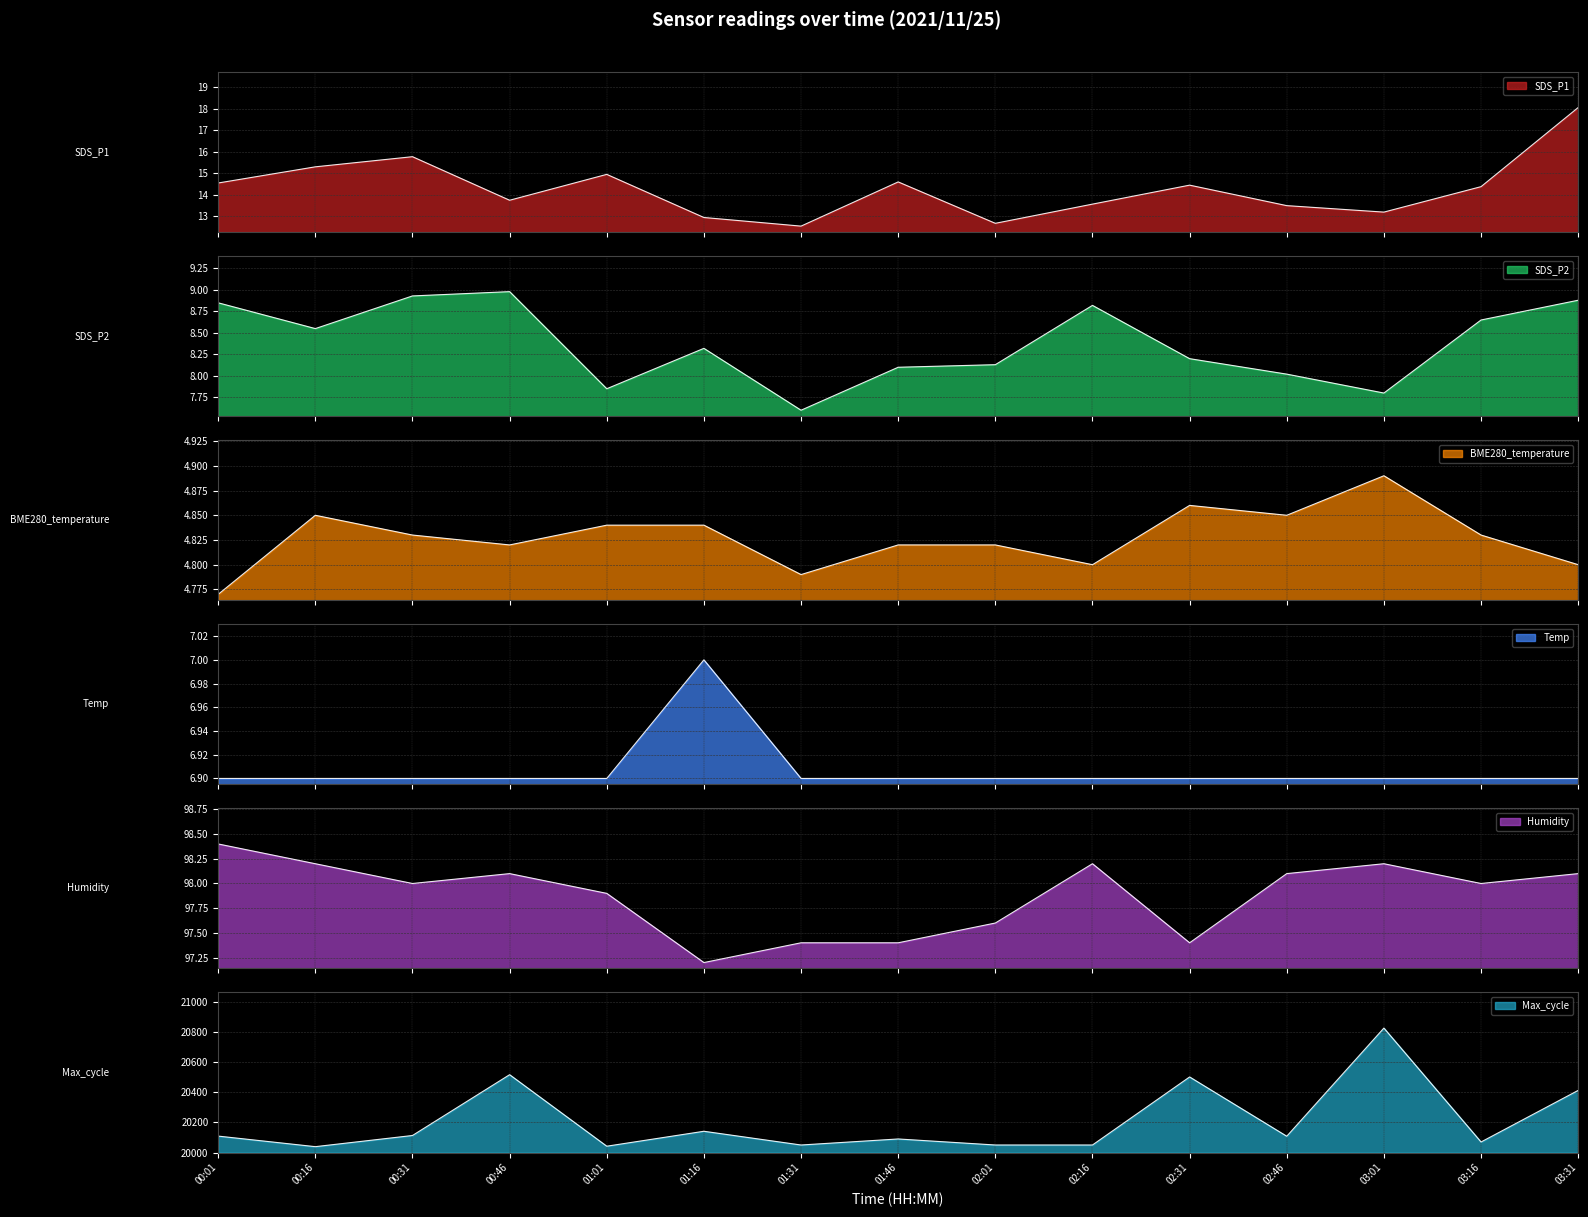

What is the label of the 11th point from the right?

01:01